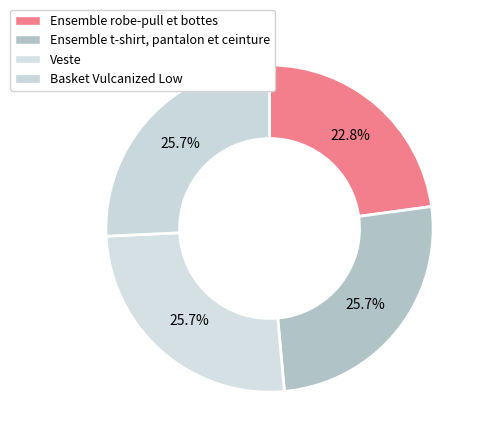

Count the number of slices in the pie.

4